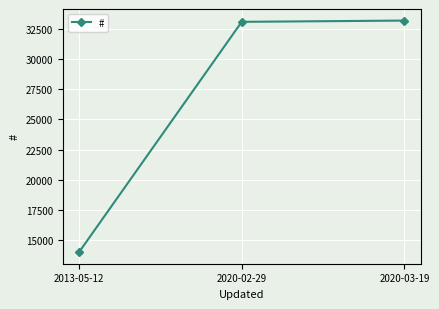

Reading right to left, extract all data points from this chart.

2020-03-19=33168	2020-02-29=33064	2013-05-12=14029